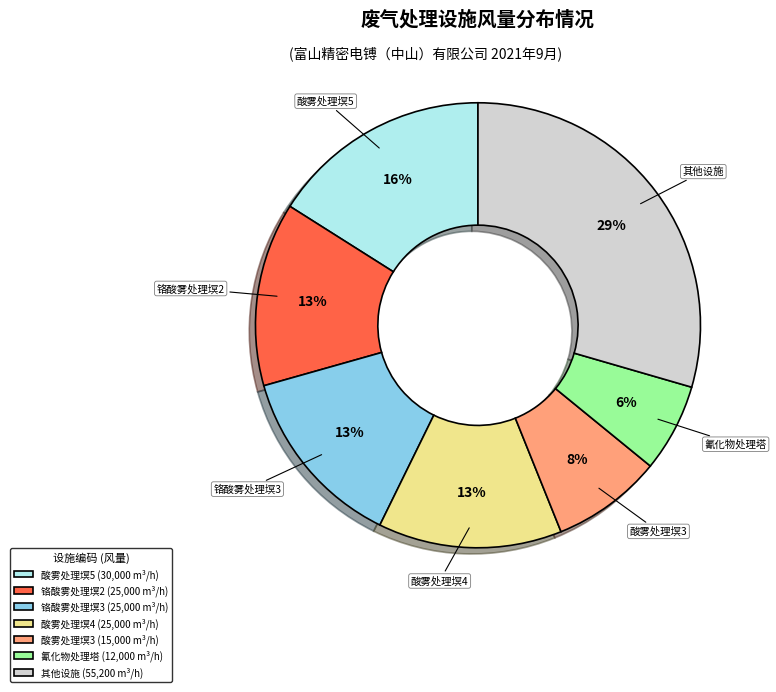

True or false: 铬酸雾处理塓2 (25,000 m³/h) accounts for 2% of the total.

False